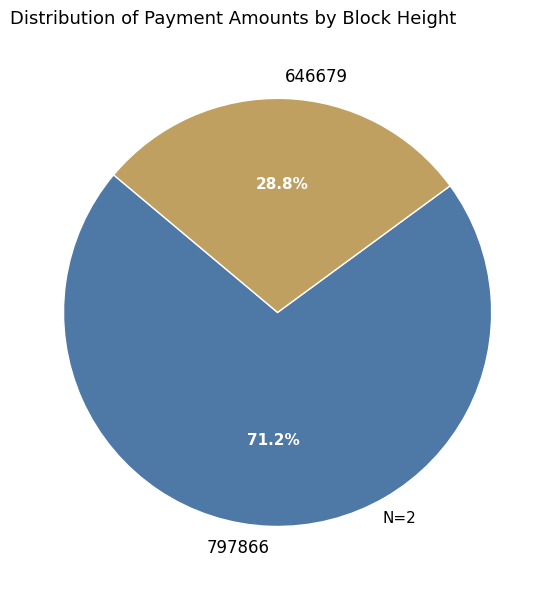

What percentage is the 797866 slice, to the nearest percent?

71%